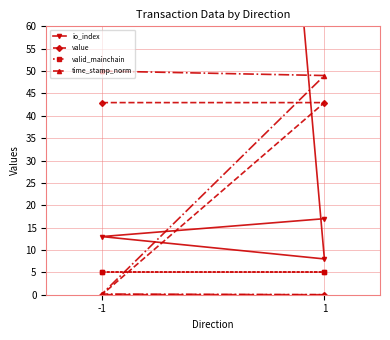

What is the highest value of the time_stamp_norm series?

50.0